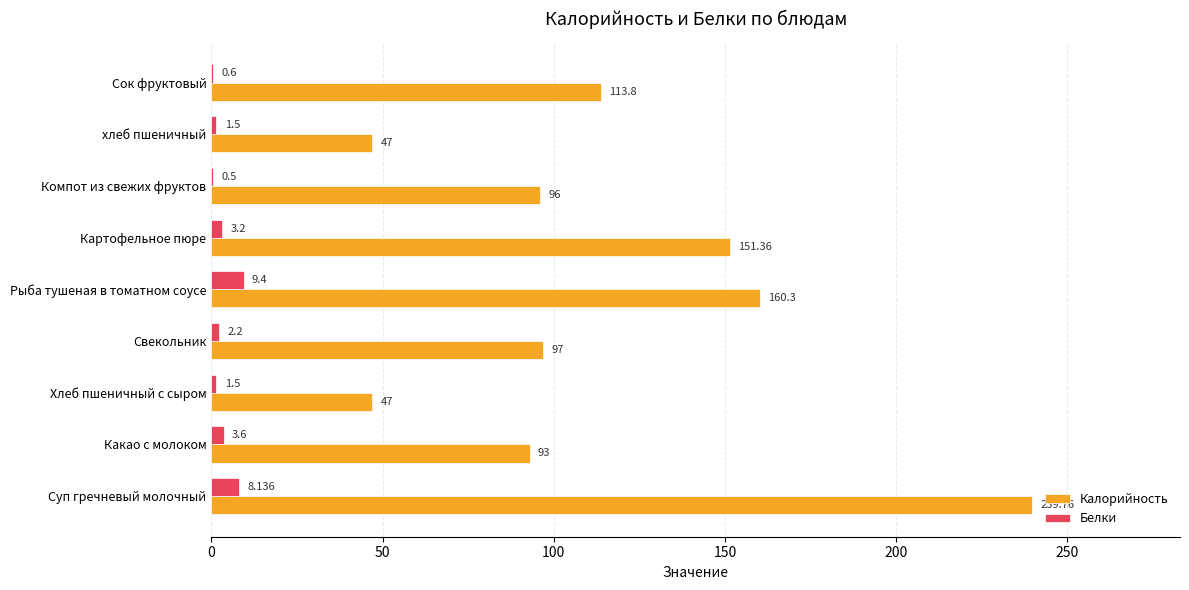

Which label corresponds to the largest value in the chart?

Суп гречневый молочный